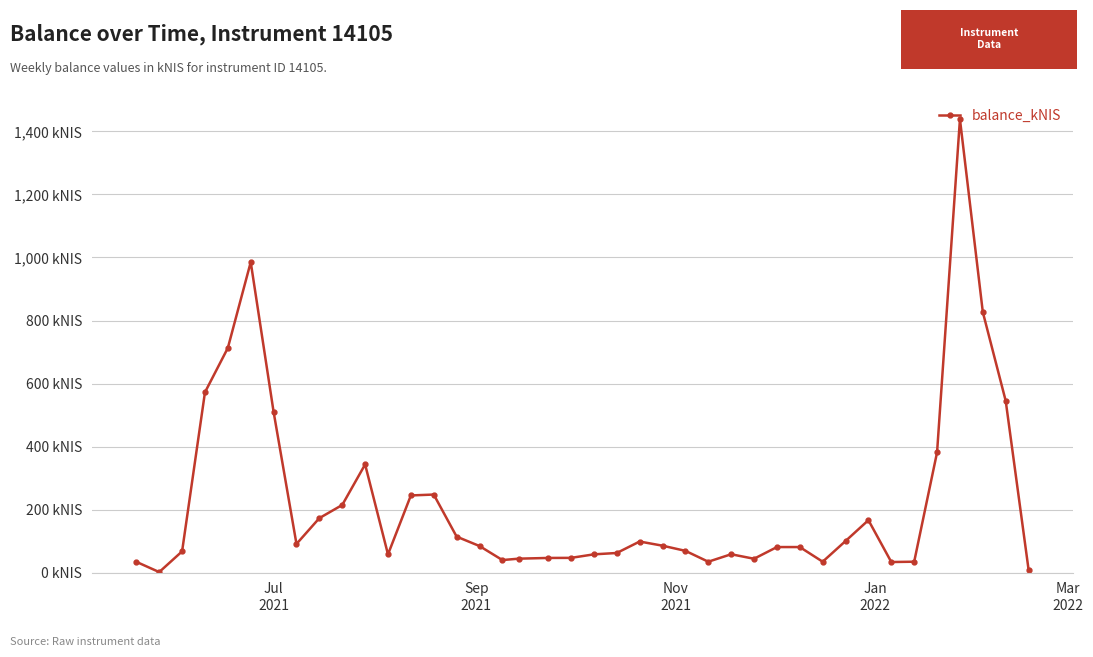

What is the minimum value shown in the chart?

1.6